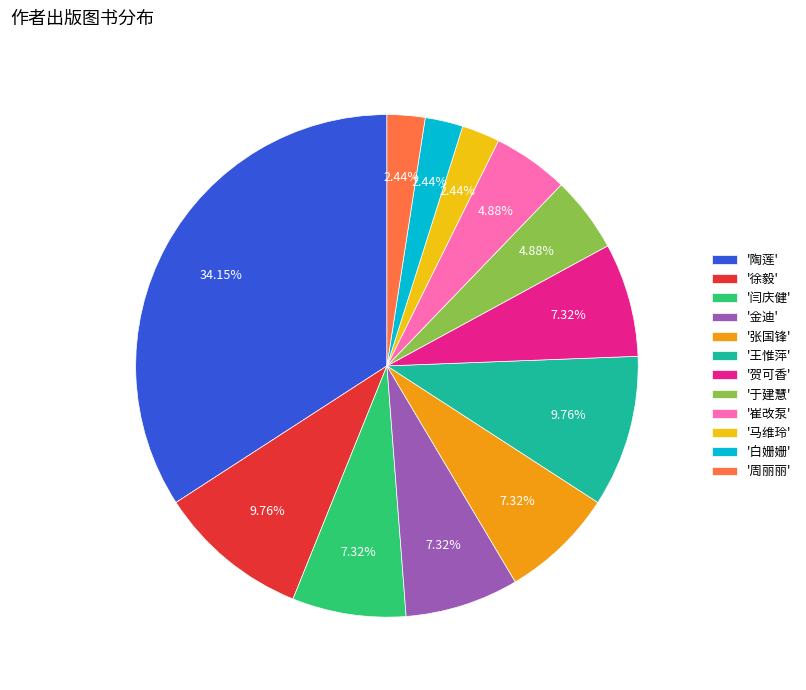

Does any single category account for the majority?

No